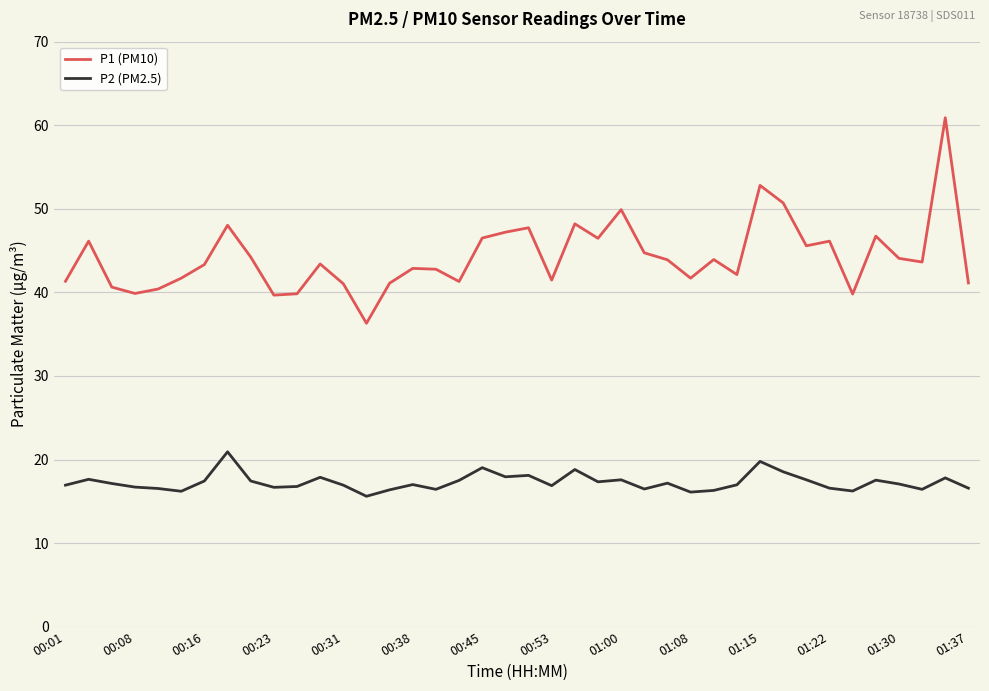

List the series in order of their overall mean, highest first.

P1 (PM10), P2 (PM2.5)